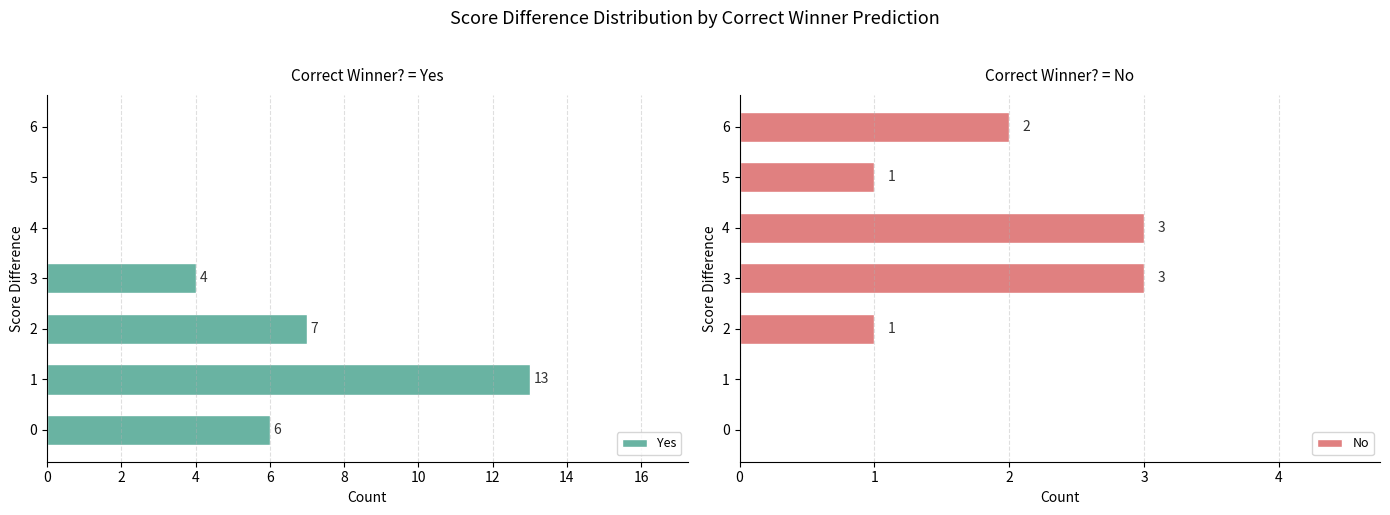

Which series has the largest range (max minus min)?

Yes